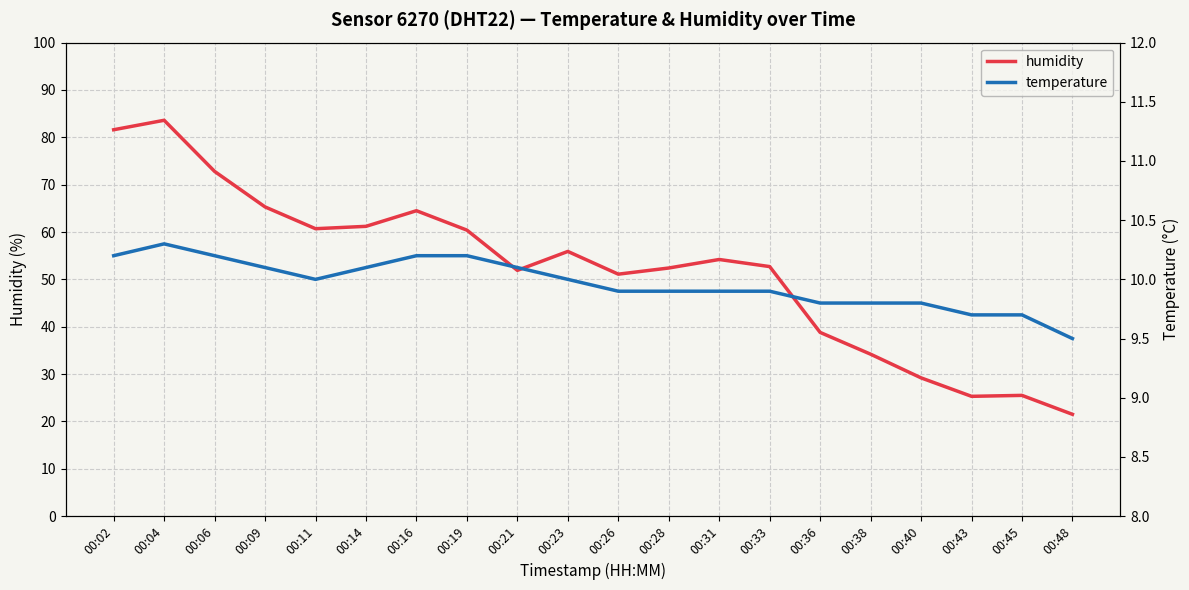

The value of temperature at 00:06 is 4.9. True or false?

False